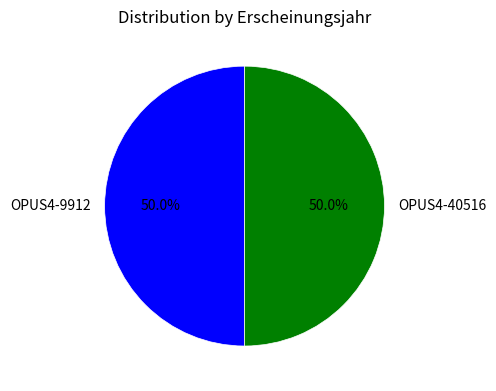

What is the ratio of the value at OPUS4-9912 to the value at OPUS4-40516?

1.0